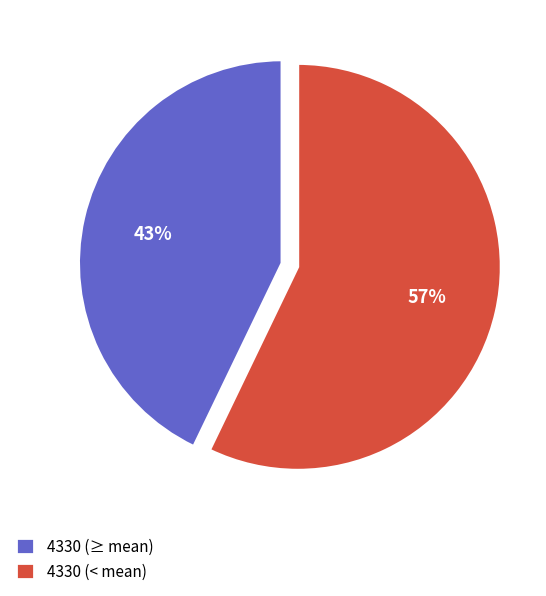

Which has a higher value, 4330 (< mean) or 4330 (≥ mean)?

4330 (< mean)